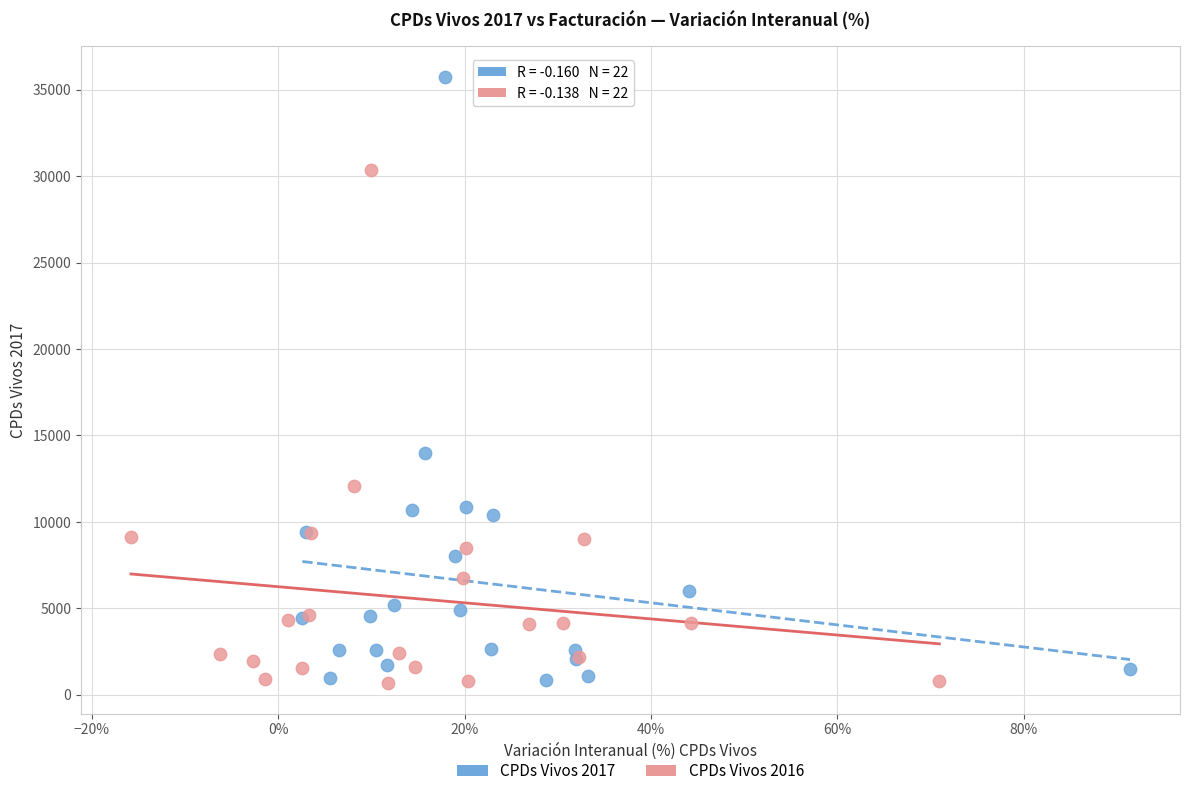

Which series has the widest spread of Y values?

CPDs Vivos 2017